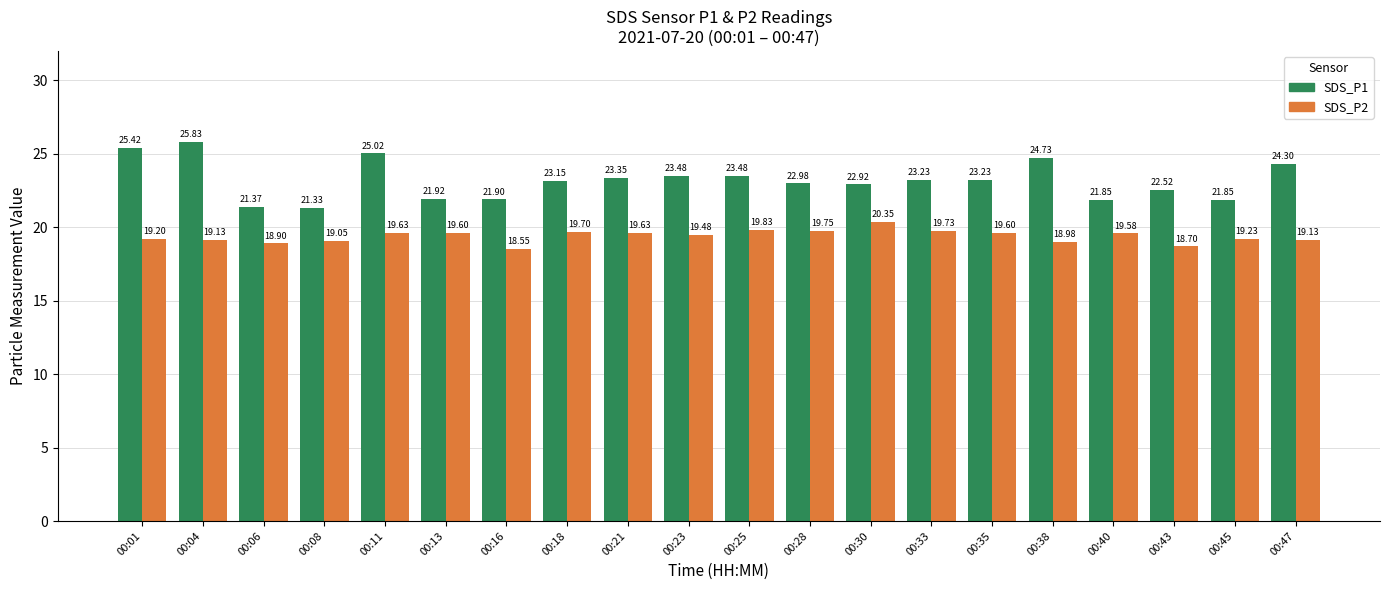

What is the value of the SDS_P2 bar at the 18th from the left?

18.7